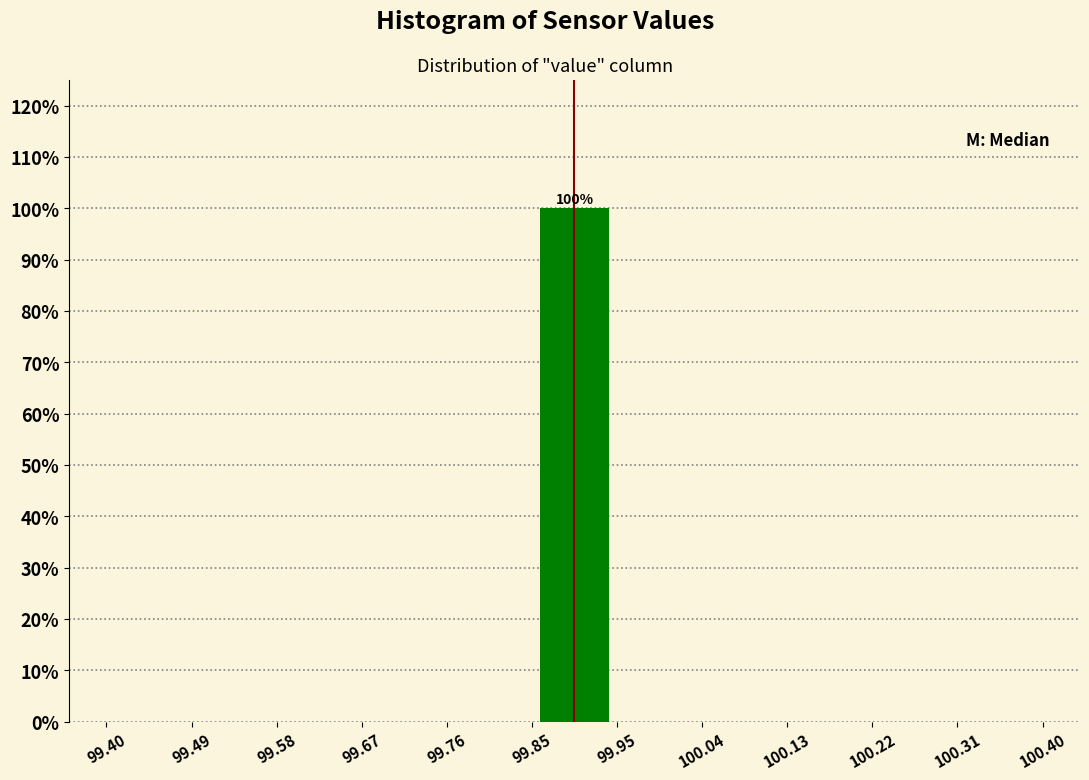

Which range on the x-axis has the tallest bar?

99.85 to 99.95